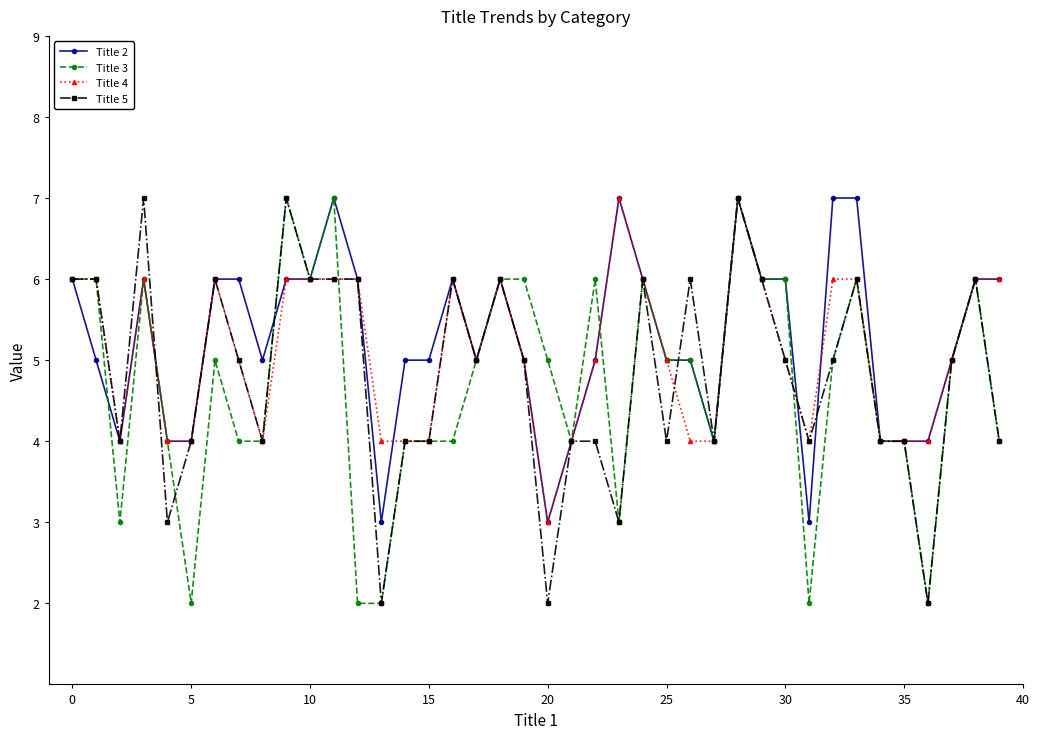

True or false: Title 3 and Title 5 intersect in this chart.

True